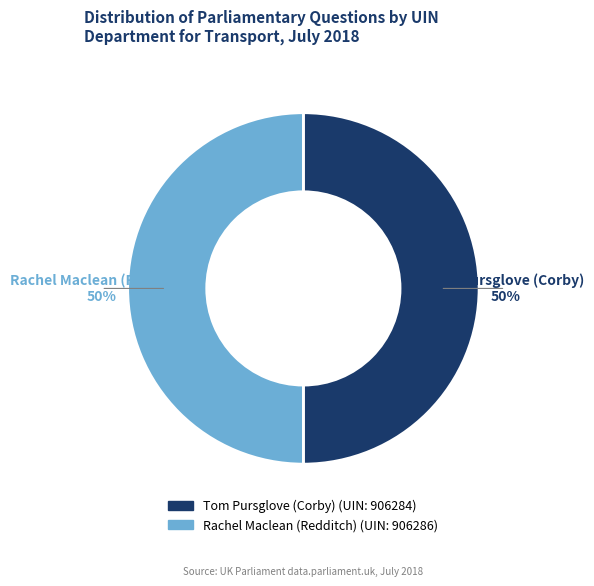

Count the number of slices in the pie.

2